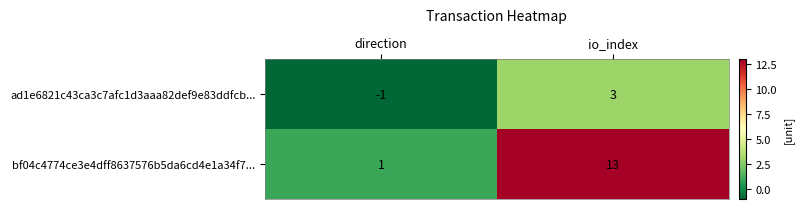

What is the sum of the bf04c4774ce3e4dff8637576b5da6cd4e1a34f7... values at direction and io_index?

14